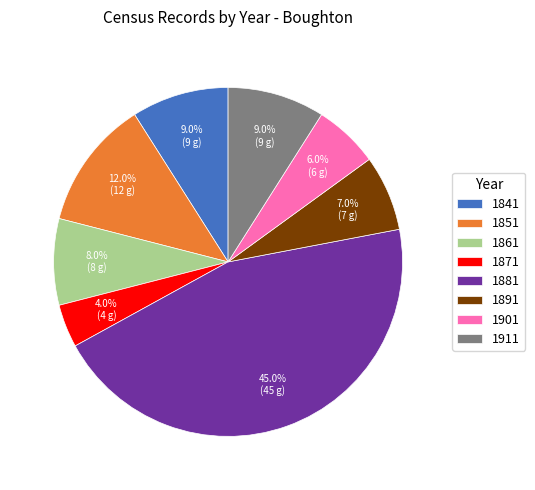

What portion of the pie excludes 1891?

93.0%